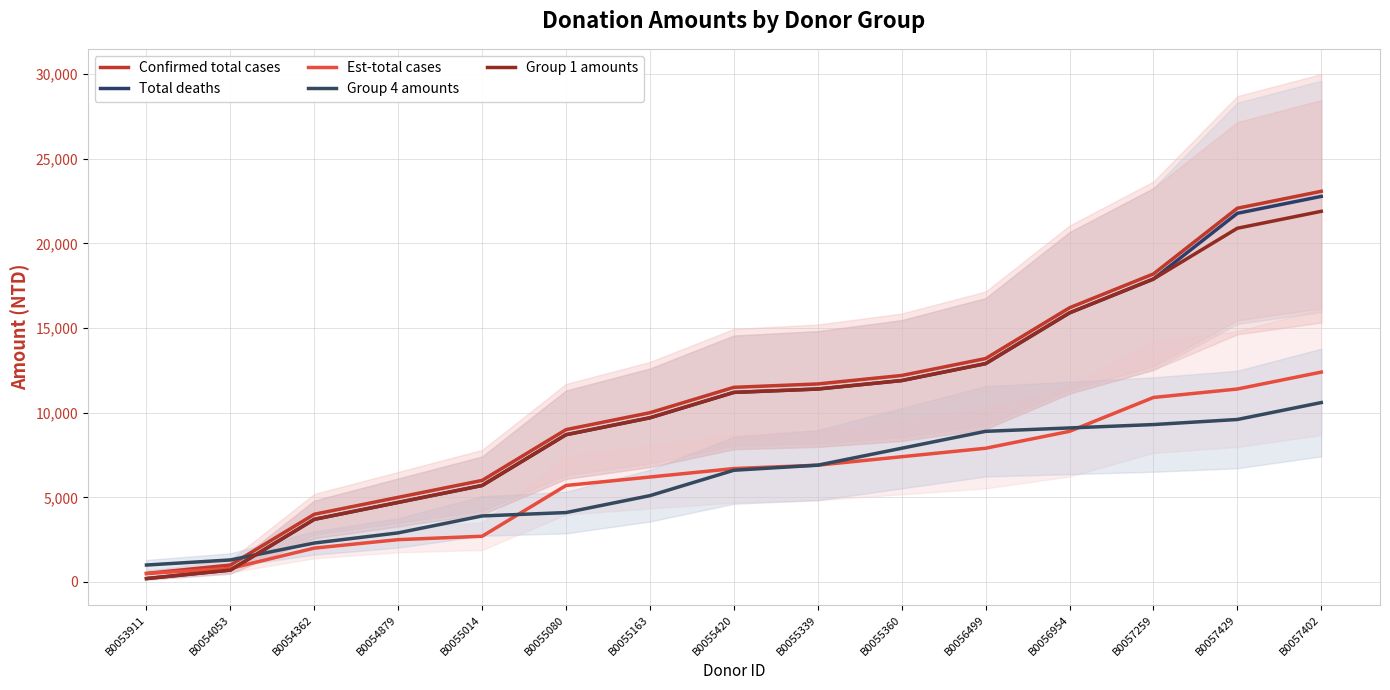

What is the difference between the maximum and minimum values in the Total deaths series?

22583